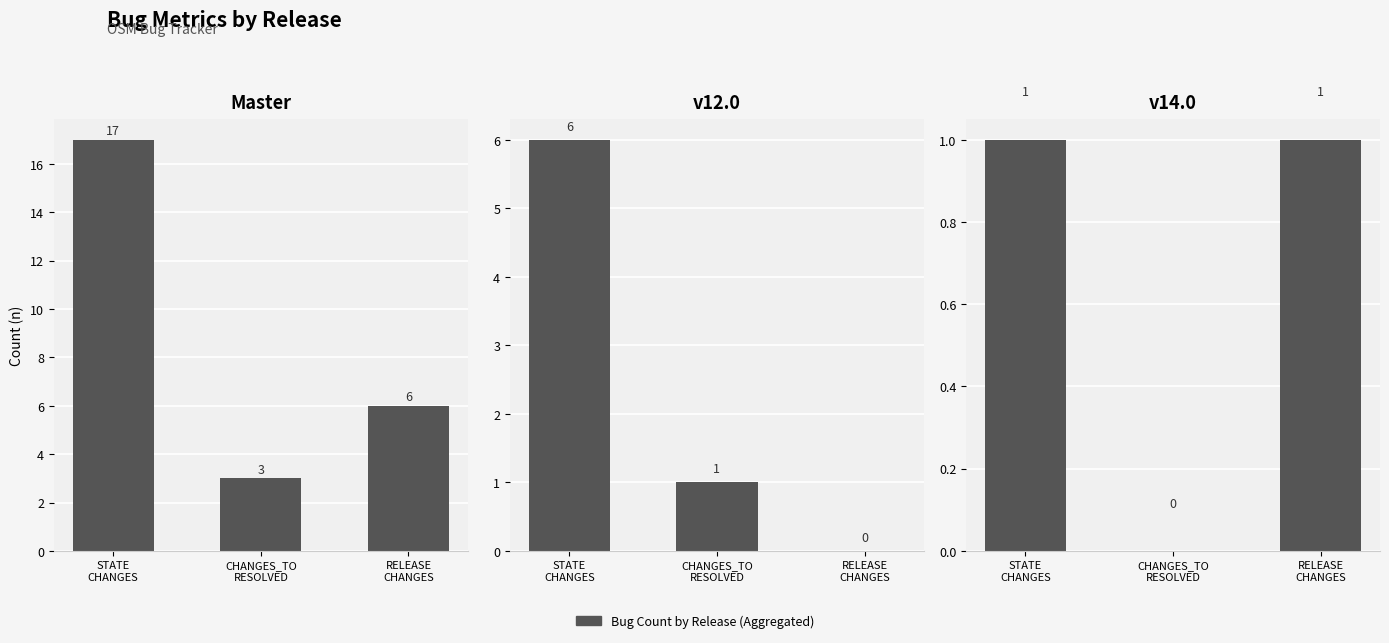

What is the label of the 1st bar from the right?

RELEASE
CHANGES